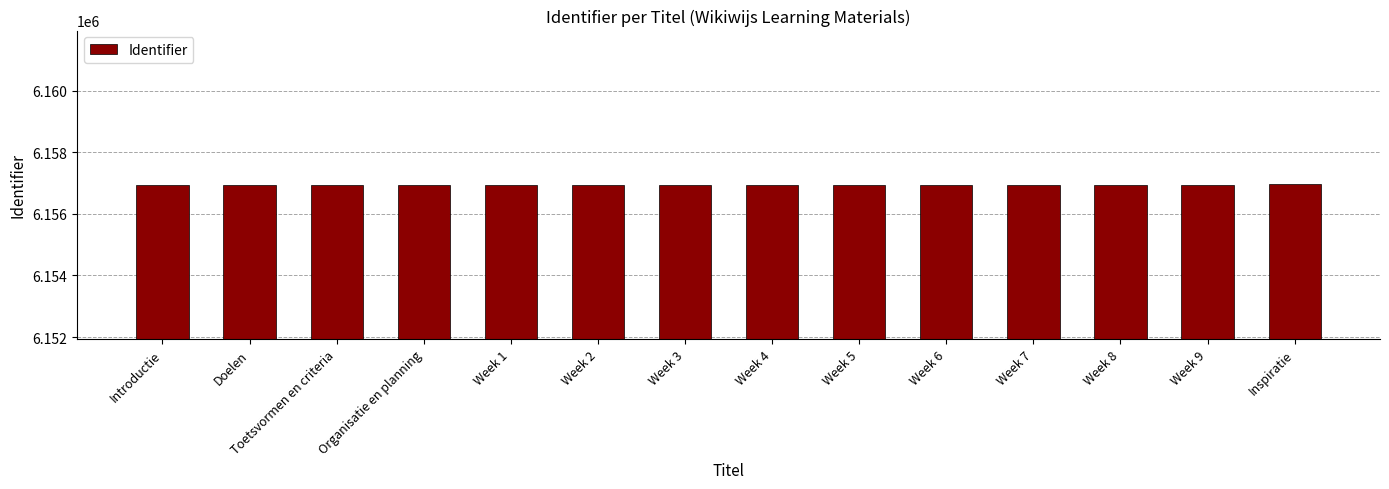

How many series are shown in this chart?

1